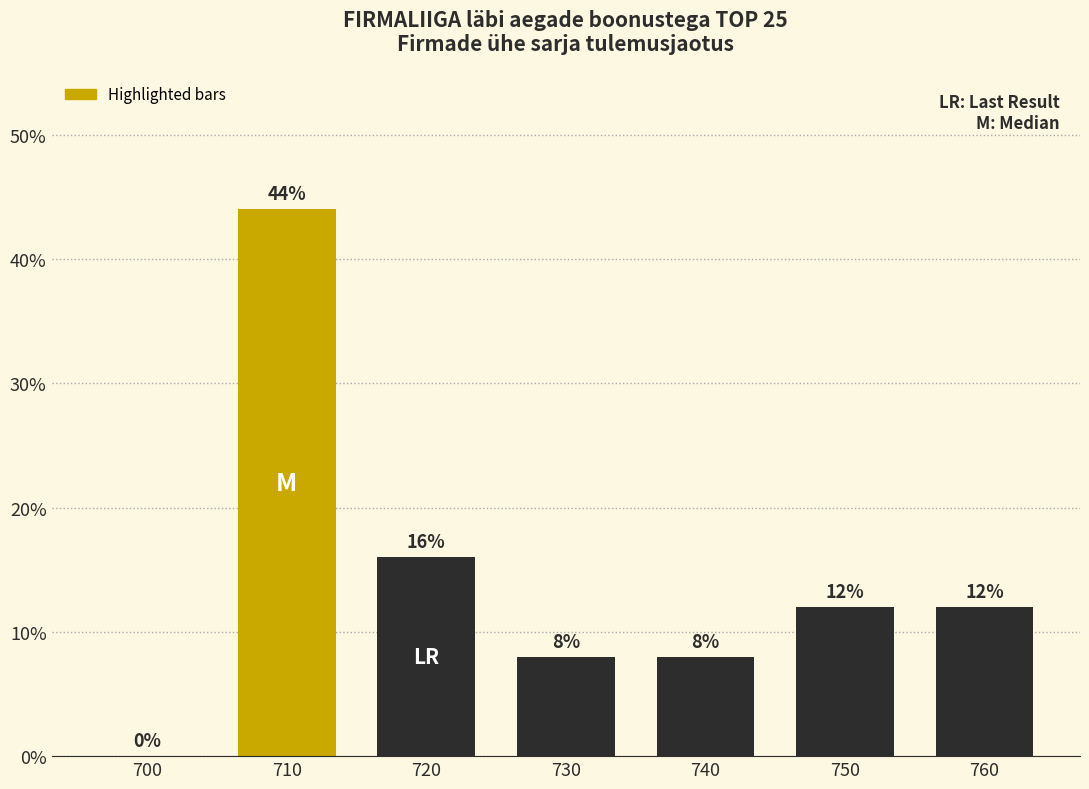

Reading left to right, extract all data points from this chart.

700=0	710=44	720=16	730=8	740=8	750=12	760=12